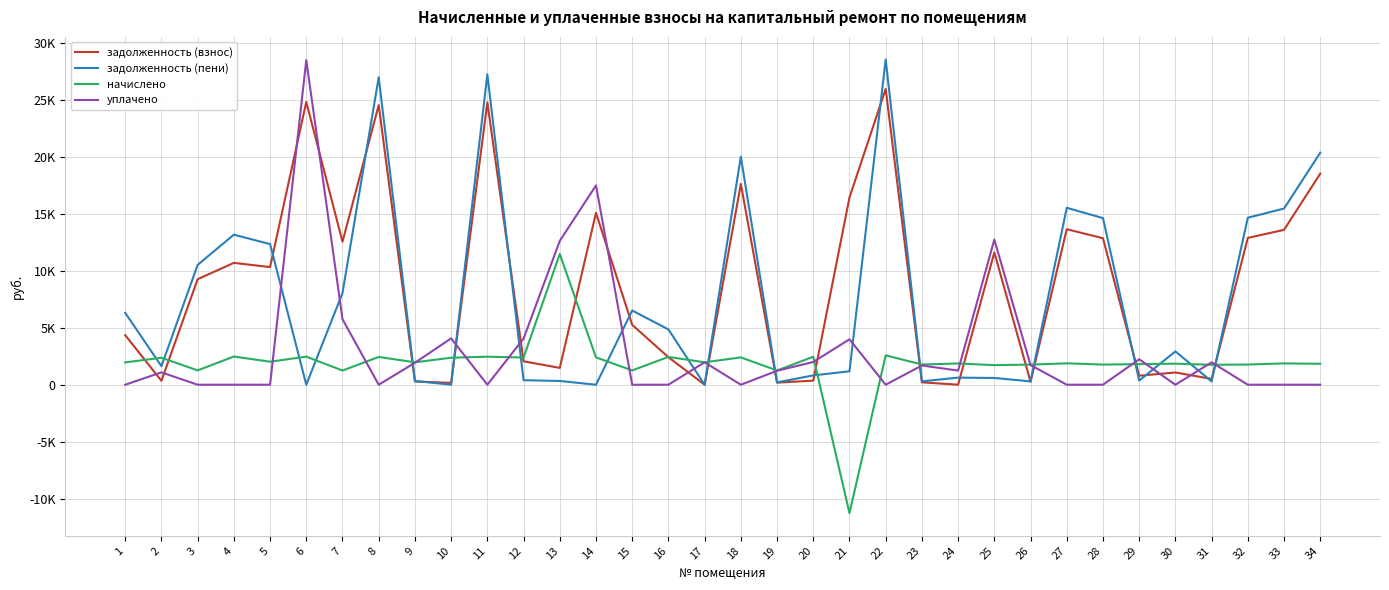

In задолженность (пени), how many points are lower than both neighbors (excluding endpoints)?

10